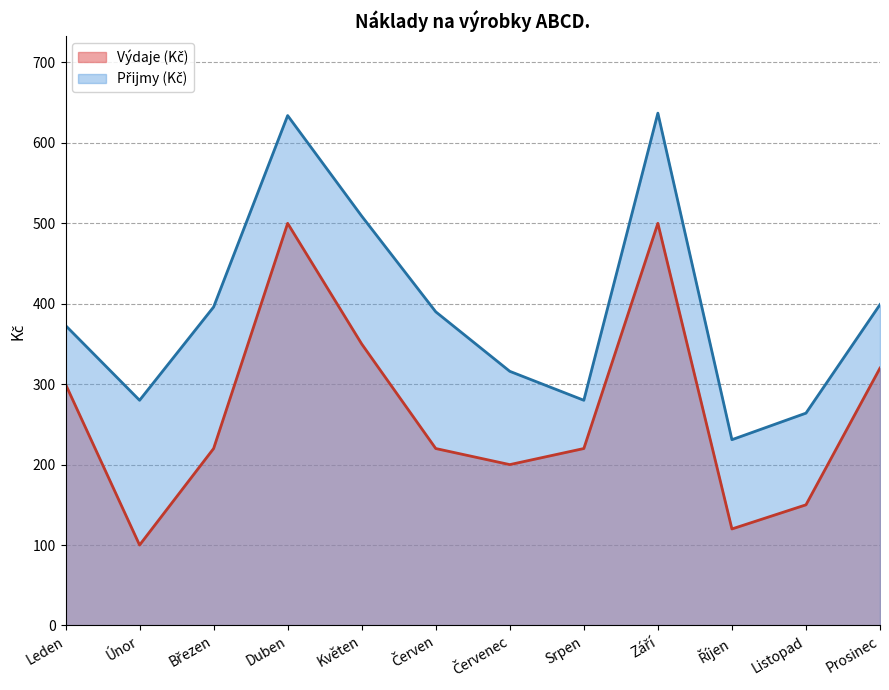

Read the Výdaje (Kč) value at Květen.

350